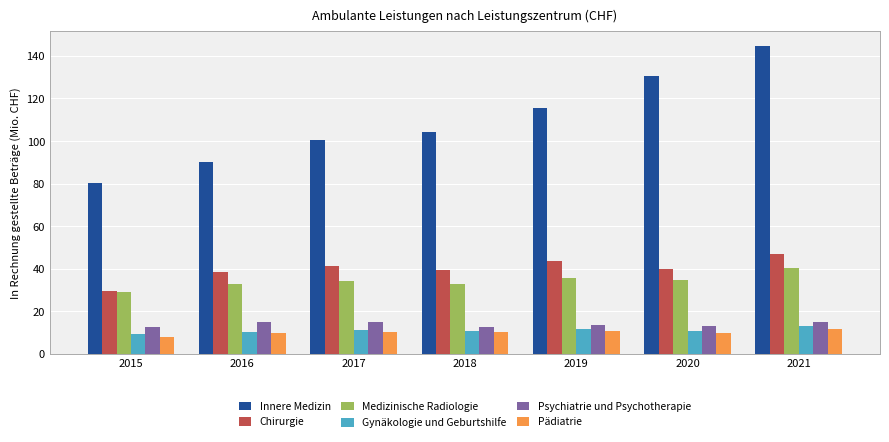

True or false: Gynäkologie und Geburtshilfe has a value of 19.1 at 2018.

False